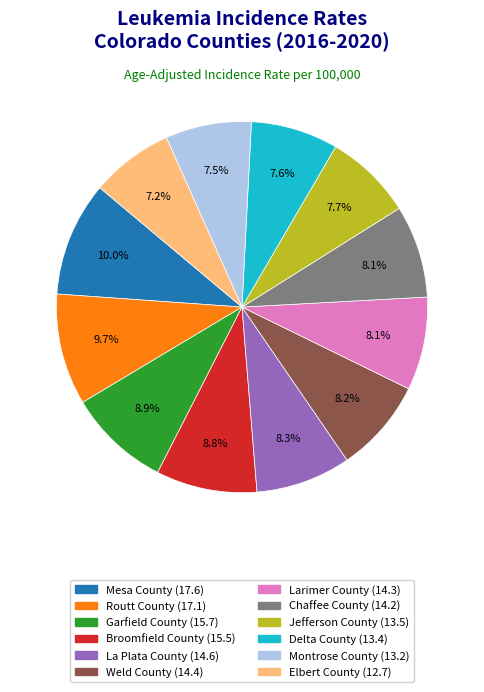

To the nearest percent, what is the difference between the La Plata County and Delta County slice percentages?

1%